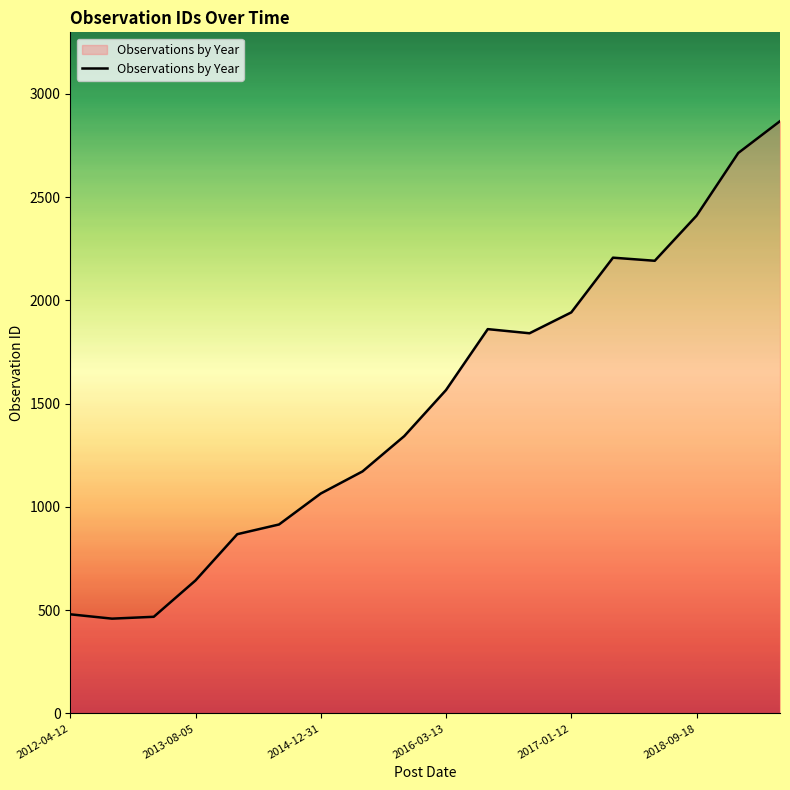

What is the maximum value shown in the chart?

2868